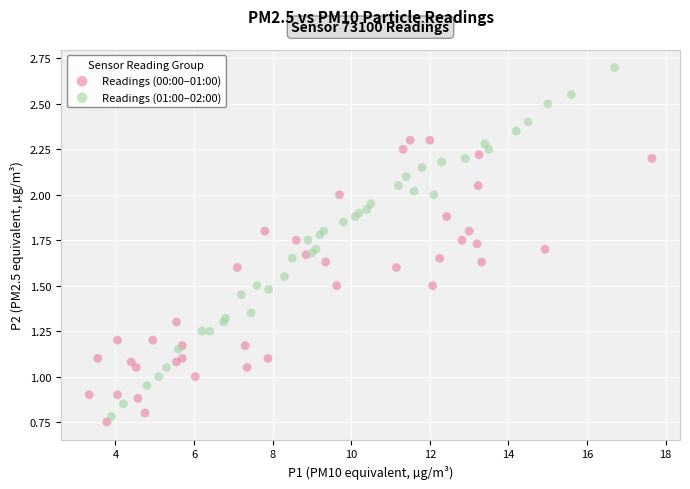

Which series contains the highest Y value?

Readings (01:00–02:00)